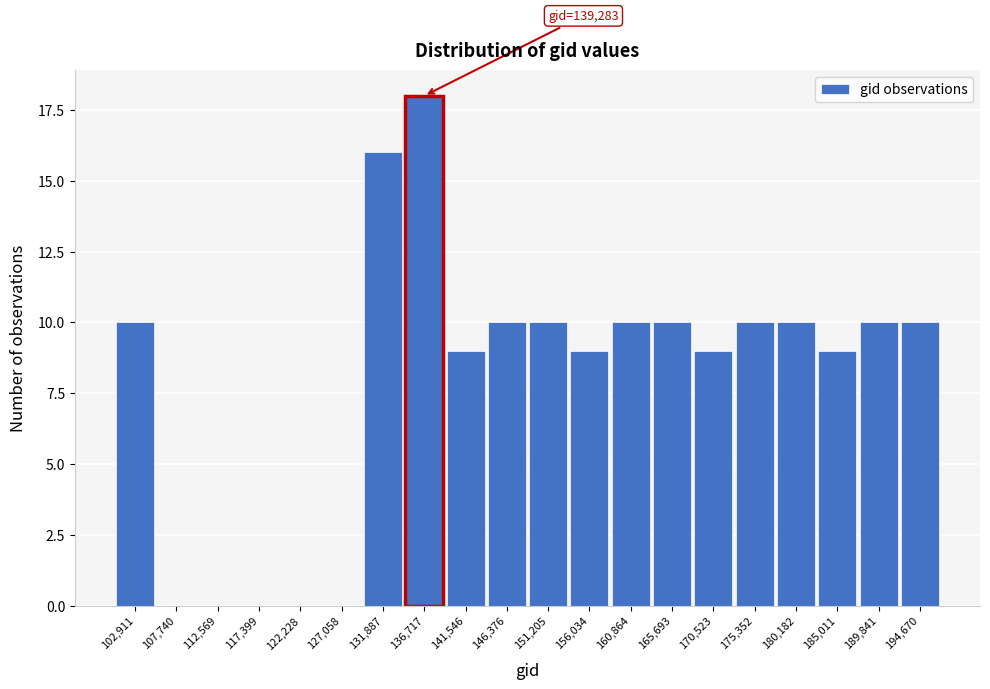

Reading right to left, what are all the values shown in this chart?

194,670=10	189,841=10	185,011=9	180,182=10	175,352=10	170,523=9	165,693=10	160,864=10	156,034=9	151,205=10	146,376=10	141,546=9	136,717=18	131,887=16	127,058=0	122,228=0	117,399=0	112,569=0	107,740=0	102,911=10